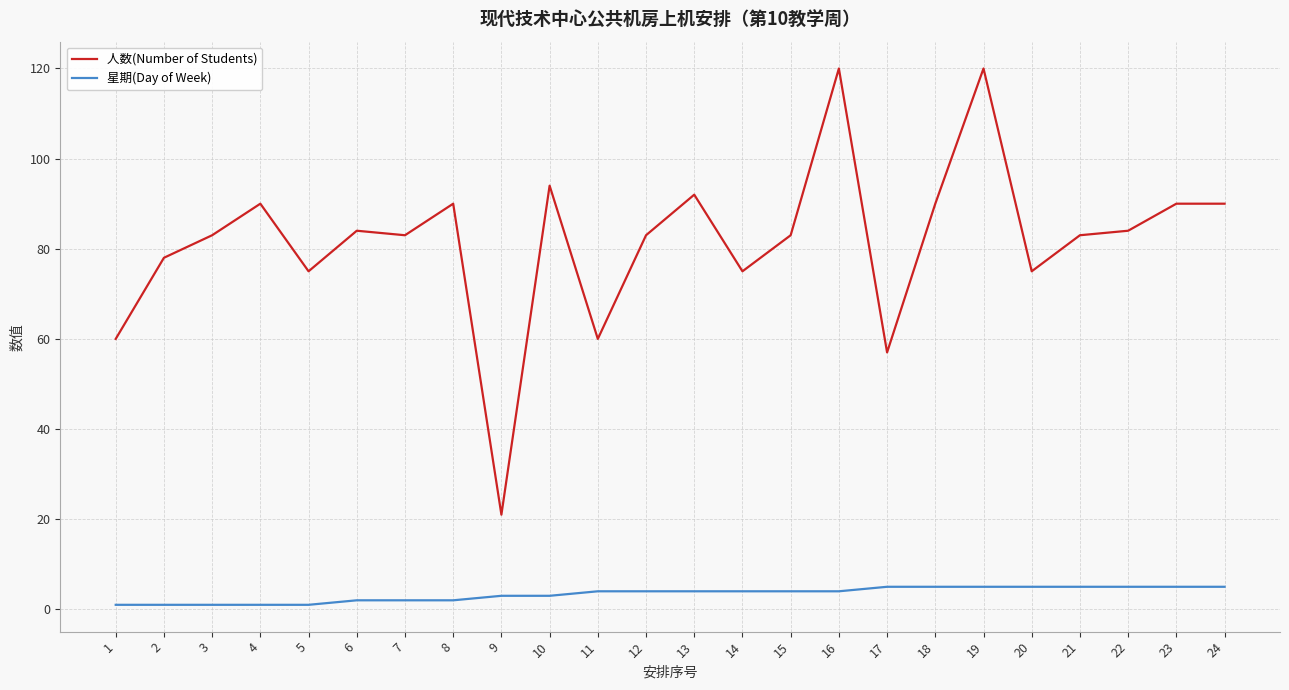

Count the number of data series in this chart.

2